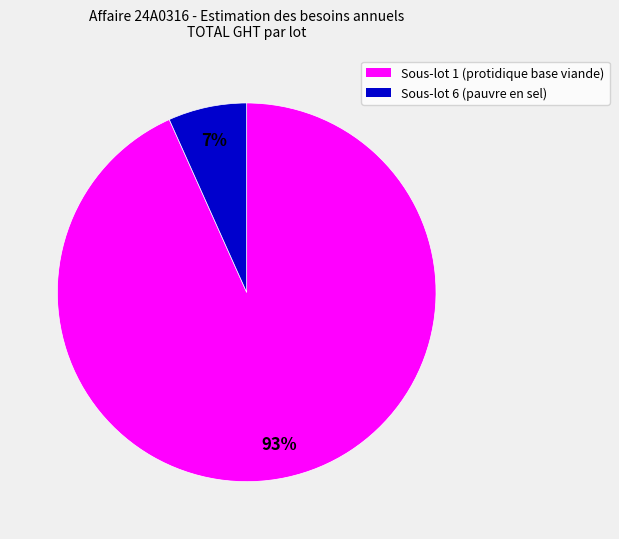

To the nearest percent, what is the average slice percentage?

50%